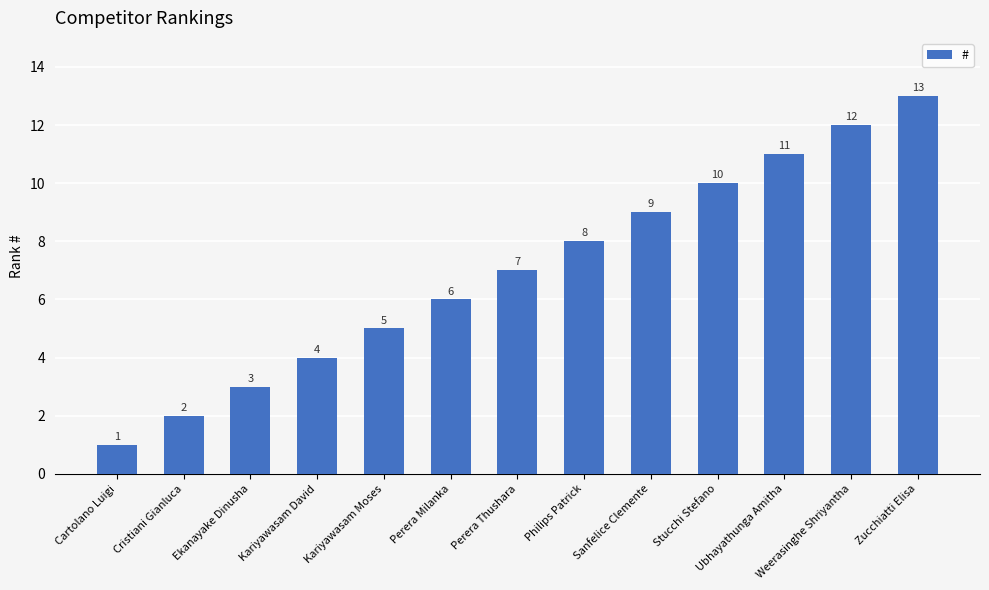

Does the chart contain stacked bars?

No